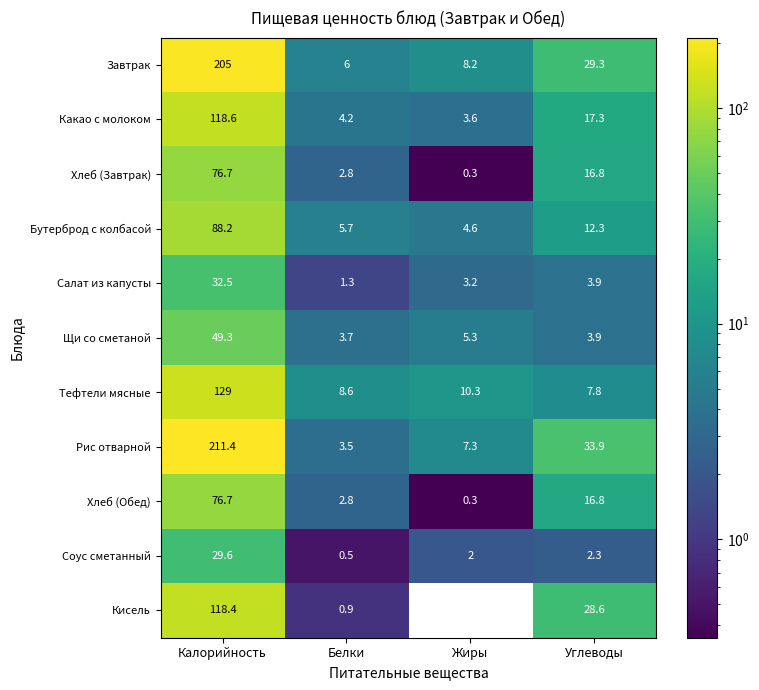

What is the spread (max minus min) of values at Белки?

8.1